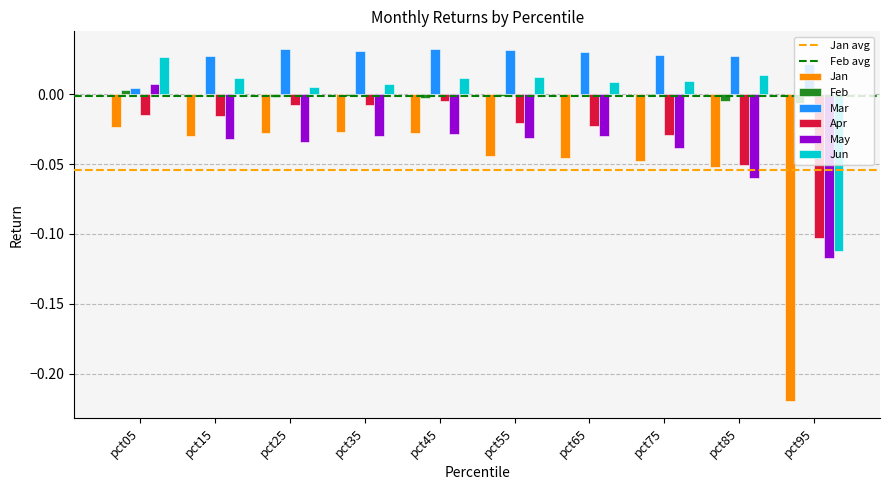

Is the value of Jan at pct65 greater than the value of Jun at pct65?

No